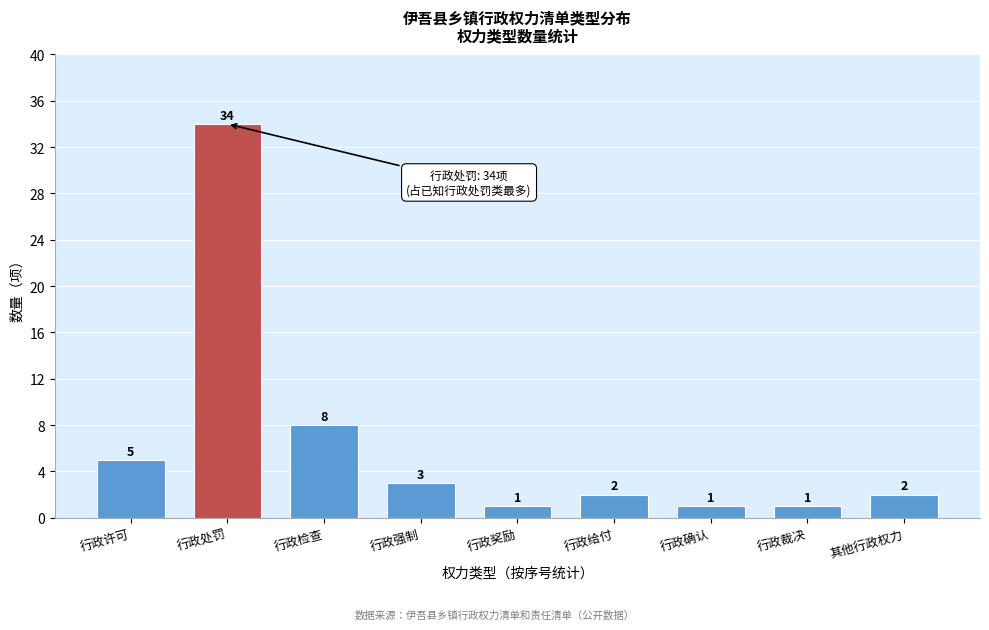

Reading right to left, list all the values displayed in this chart.

2	1	1	2	1	3	8	34	5